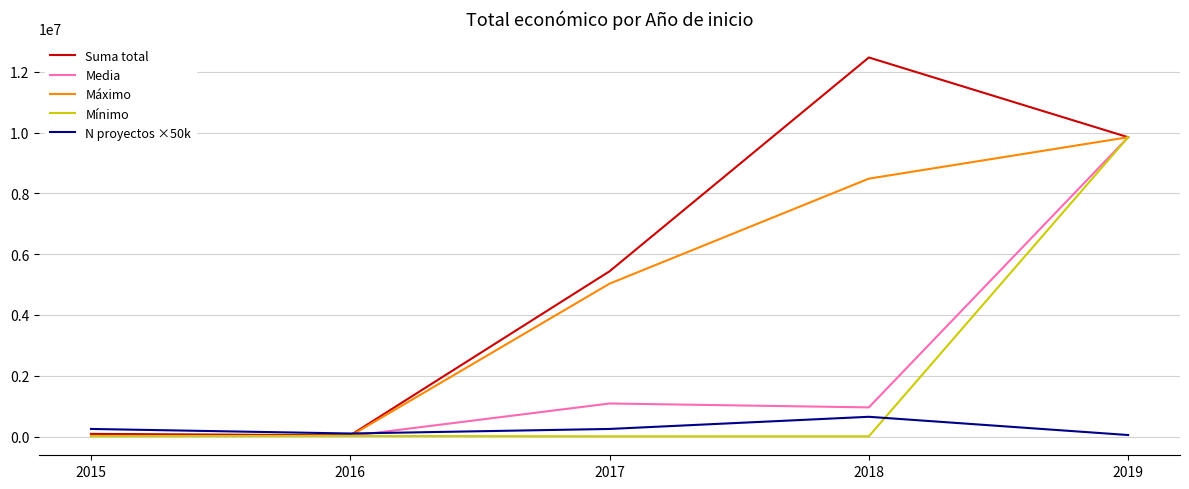

What are all the series names shown in the legend?

Suma total, Media, Máximo, Mínimo, N proyectos ×50k